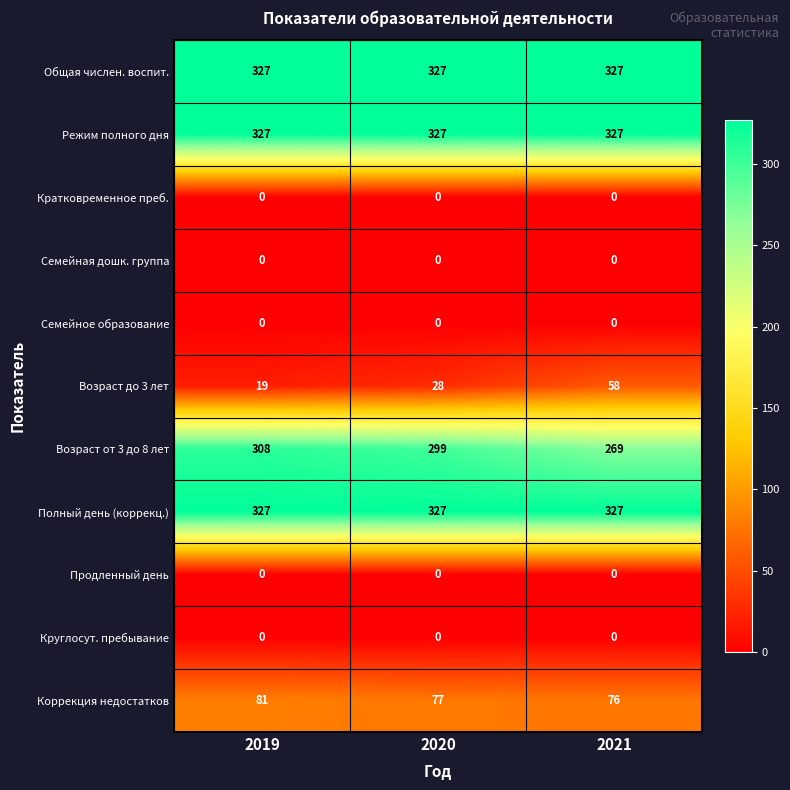

What is the difference between the highest and lowest values at 2020?

327